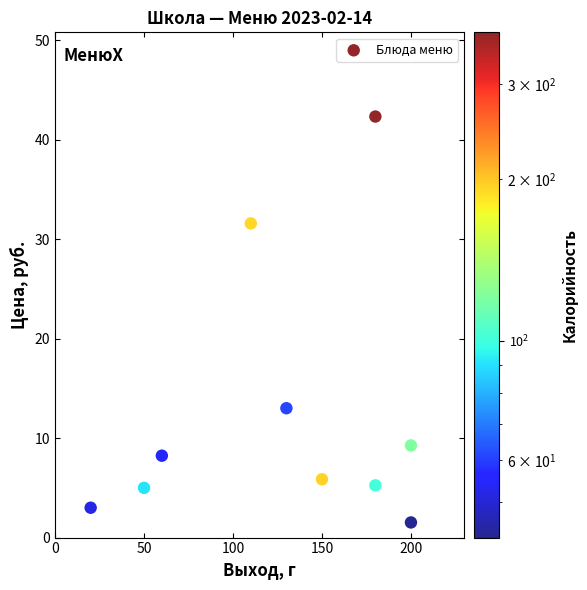

What is the average Y value?

12.5